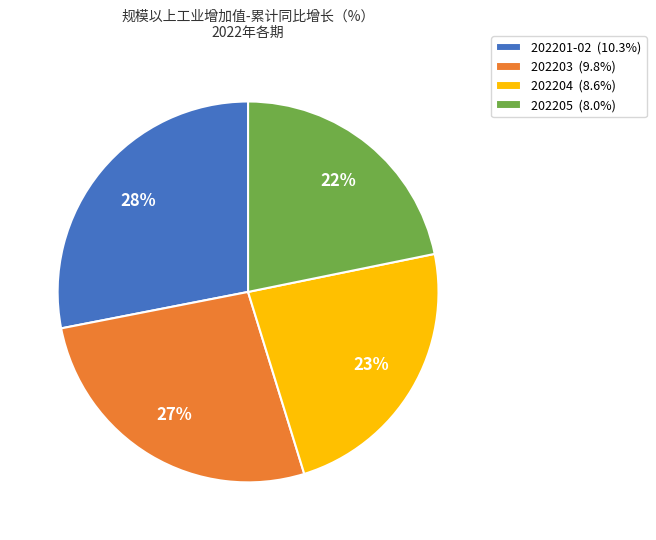

Is there a majority slice in this chart?

No